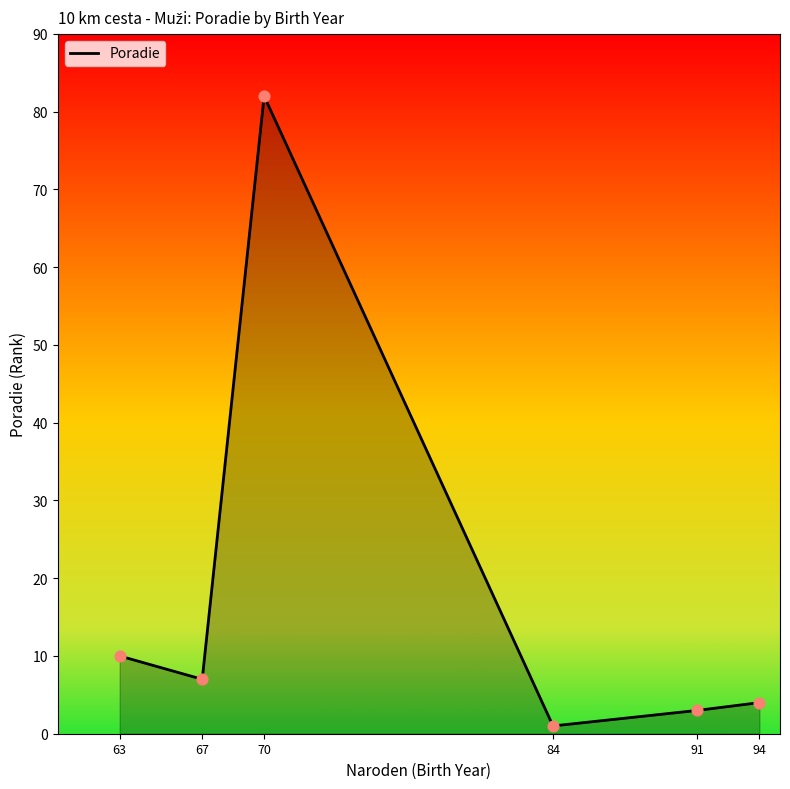

What is the ratio of the value at 70 to the value at 91?

27.3